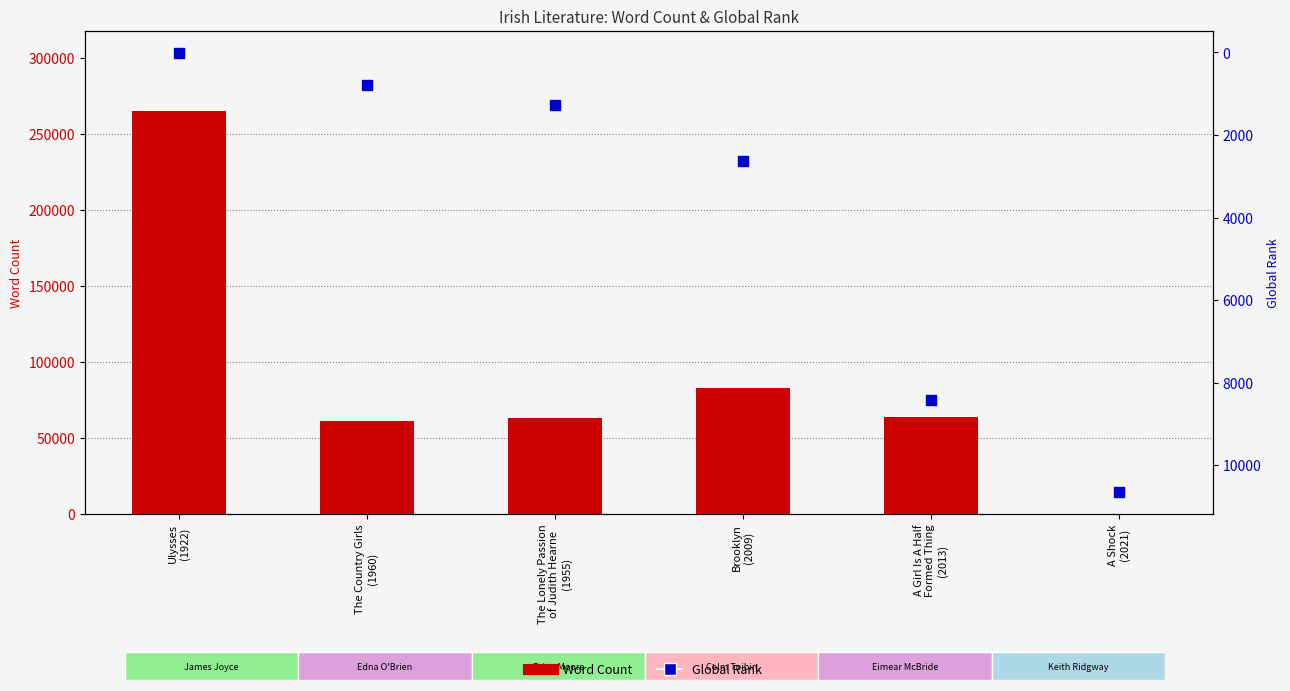

Which series has the largest total across all categories?

Word Count